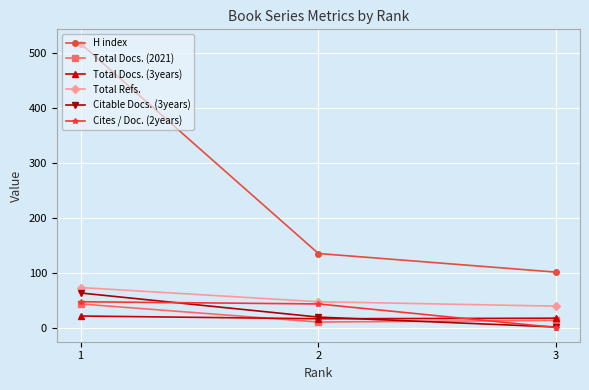

What are all the series names shown in the legend?

H index, Total Docs. (2021), Total Docs. (3years), Total Refs., Citable Docs. (3years), Cites / Doc. (2years)